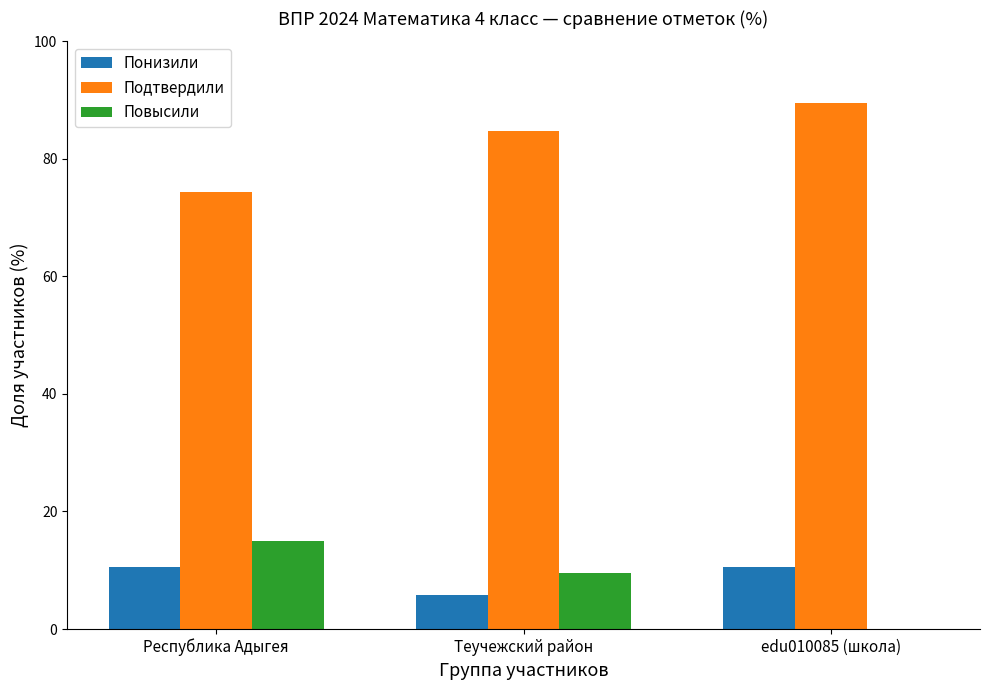

What is the spread (max minus min) of values at Теучежский район?

78.8